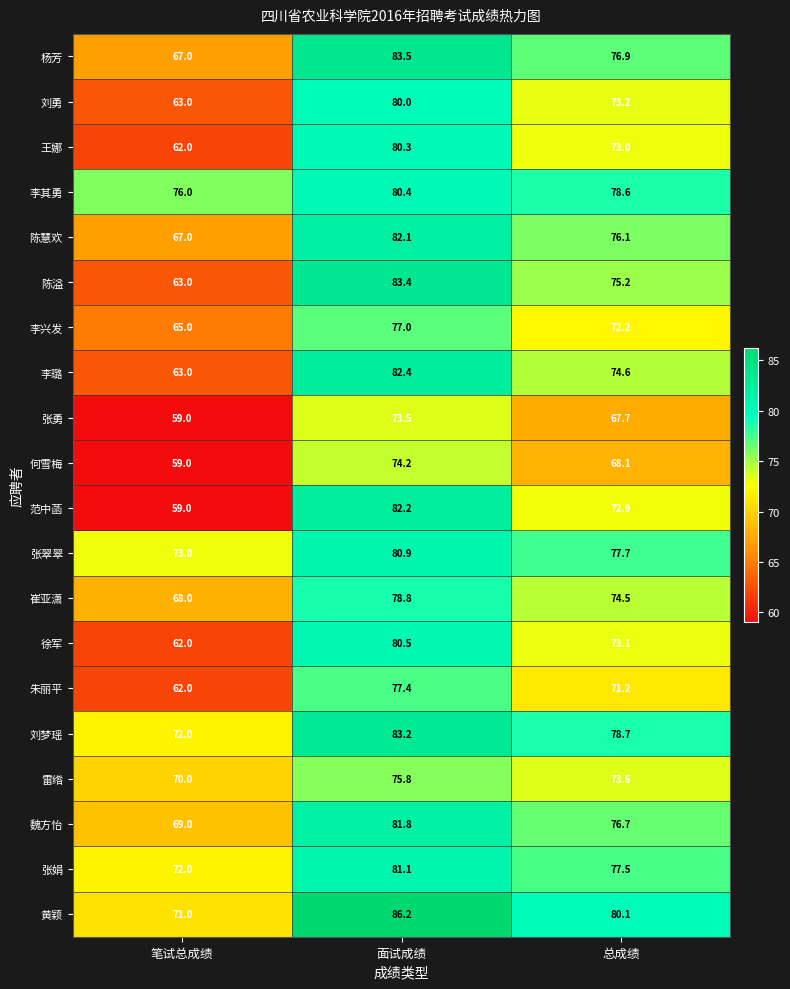

List the series in order of their peak value, lowest first.

张勇, 何雪梅, 雷绺, 李兴发, 朱丽平, 崔亚潇, 刘勇, 王娜, 李其勇, 徐军, 张翠翠, 张娟, 魏方怡, 陈慧欢, 范中菡, 李璐, 刘梦瑶, 陈溢, 杨芳, 黄颖